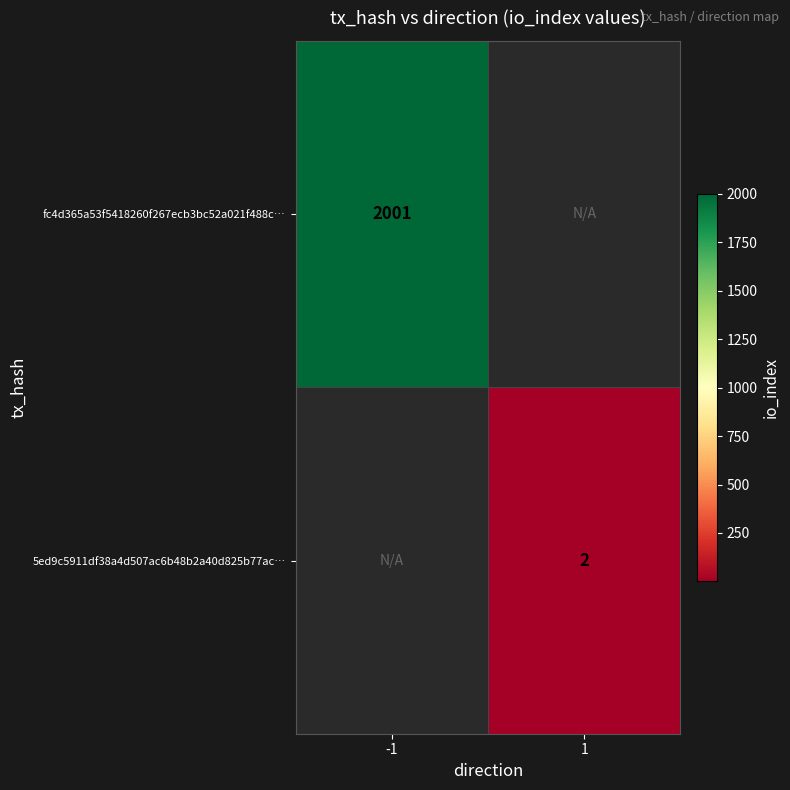

True or false: 5ed9c5911df38a4d507ac6b48b2a40d825b77ac… has a value of 2 at 1.

True